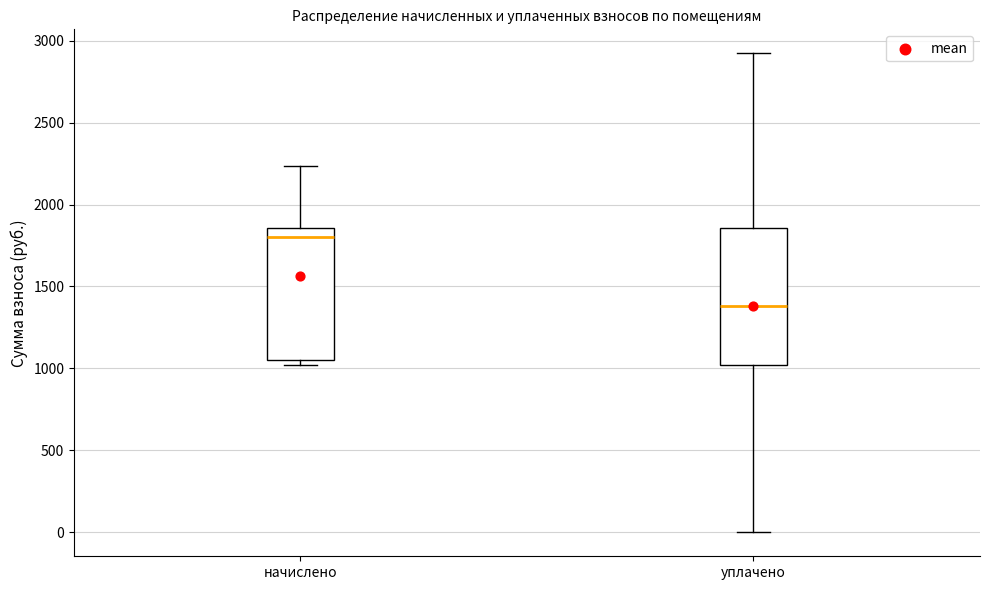

Which box's median line is the lowest?

уплачено